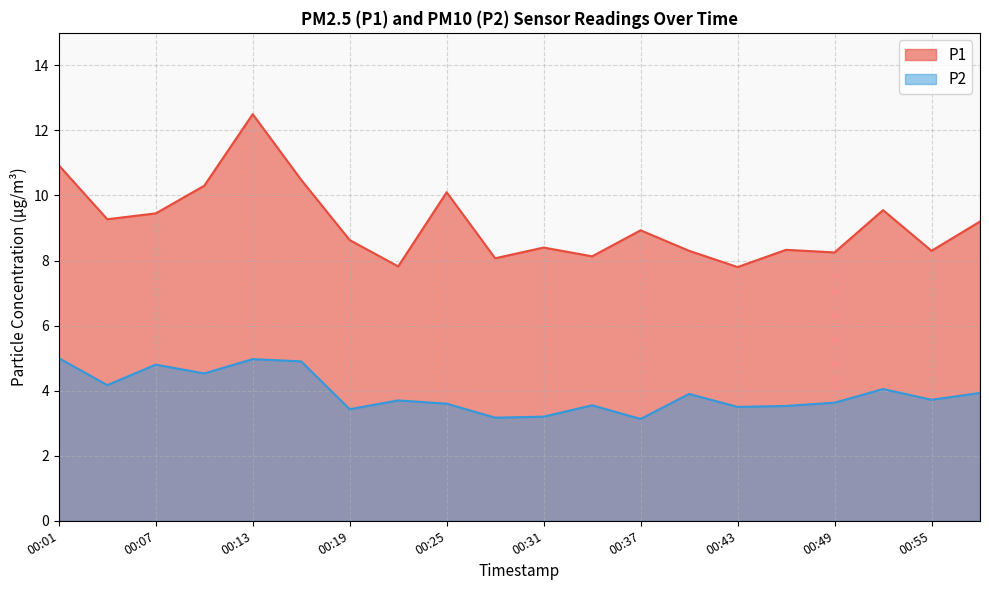

What is the sum of all P1 values?

182.7